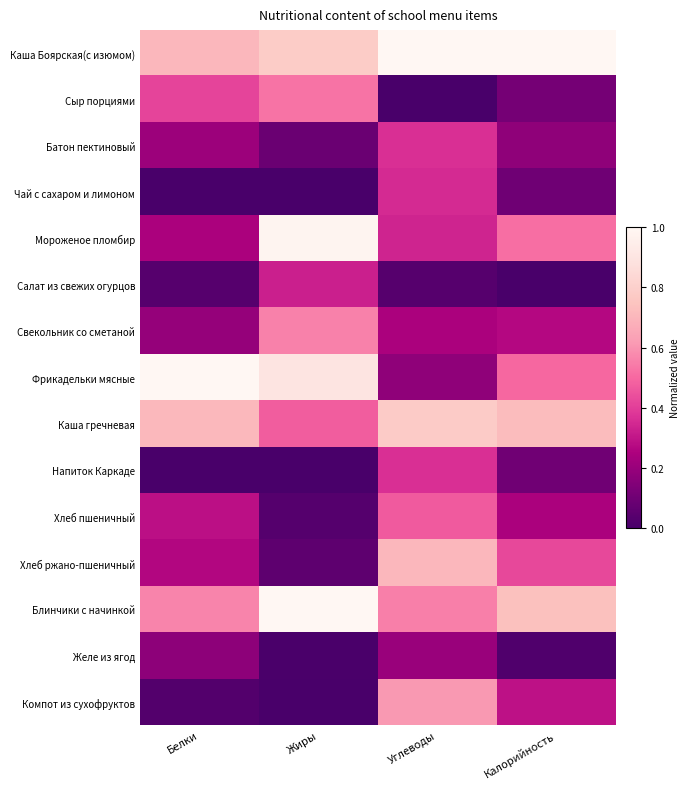

Which series has the largest total across all categories?

Каша Боярская(с изюмом)